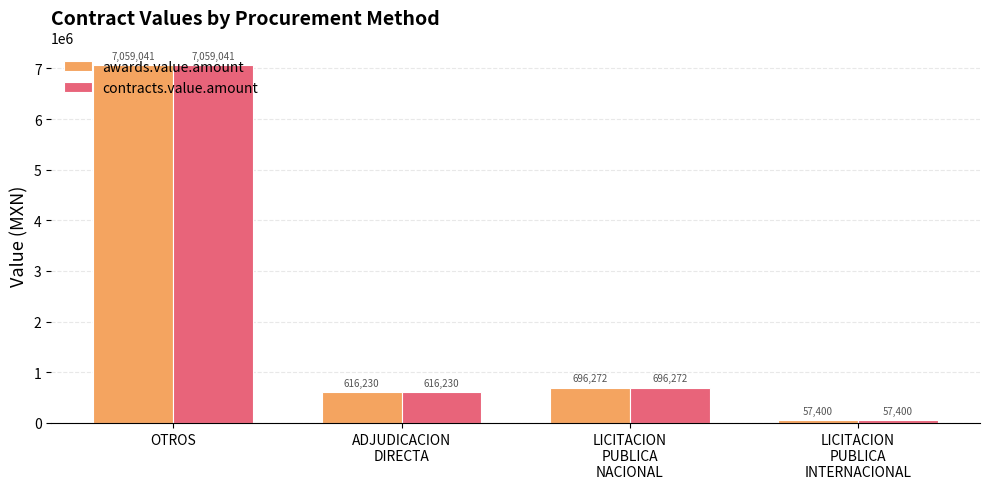

What is the difference between the awards.value.amount values at ADJUDICACION
DIRECTA and LICITACION
PUBLICA
NACIONAL?

80041.6